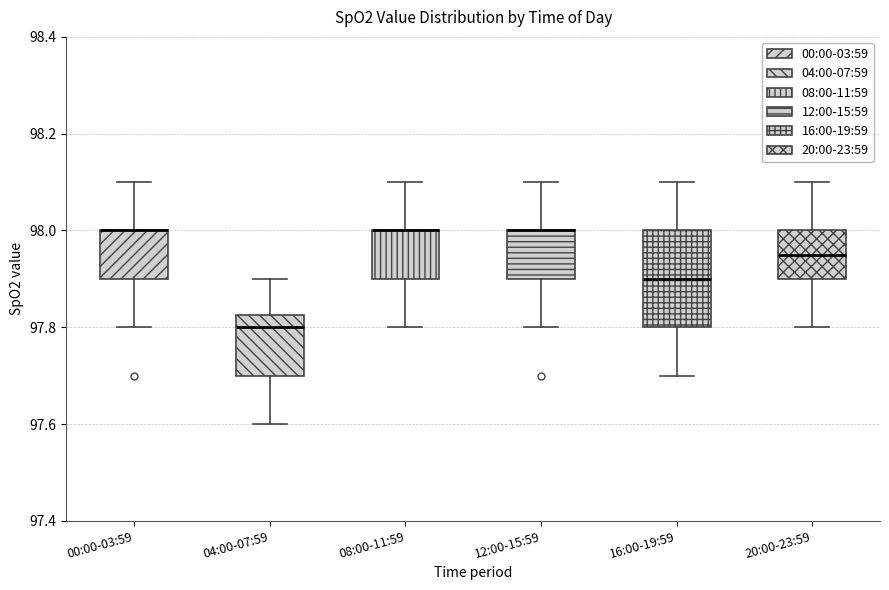

Reading left to right, transcribe this box plot: for each box, give where its median line is, the range the box spans, and where its two whiskers end, as read against the y-axis. The values are not printed on the chart, so give them approximately, as read against the axis.

00:00-03:59: median 98.00 (drawn on the box's upper edge), box 97.90 to 98.00, whiskers 97.80 to 98.10
04:00-07:59: median 97.80, box 97.70 to 97.82, whiskers 97.60 to 97.90
08:00-11:59: median 98.00 (drawn on the box's upper edge), box 97.90 to 98.00, whiskers 97.80 to 98.10
12:00-15:59: median 98.00 (drawn on the box's upper edge), box 97.90 to 98.00, whiskers 97.80 to 98.10
16:00-19:59: median 97.90, box 97.80 to 98.00, whiskers 97.70 to 98.10
20:00-23:59: median 97.96, box 97.90 to 98.00, whiskers 97.80 to 98.10